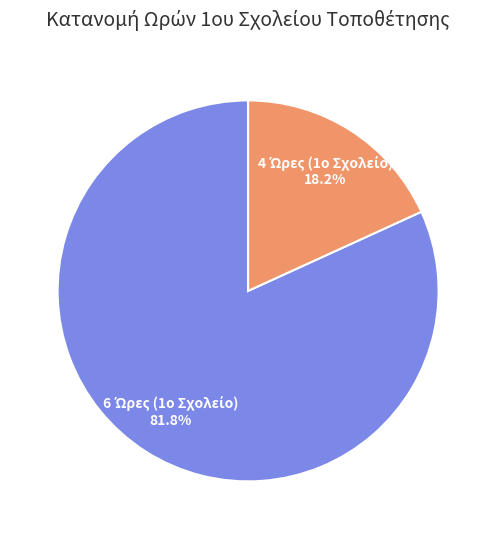

Is there a majority slice in this chart?

Yes